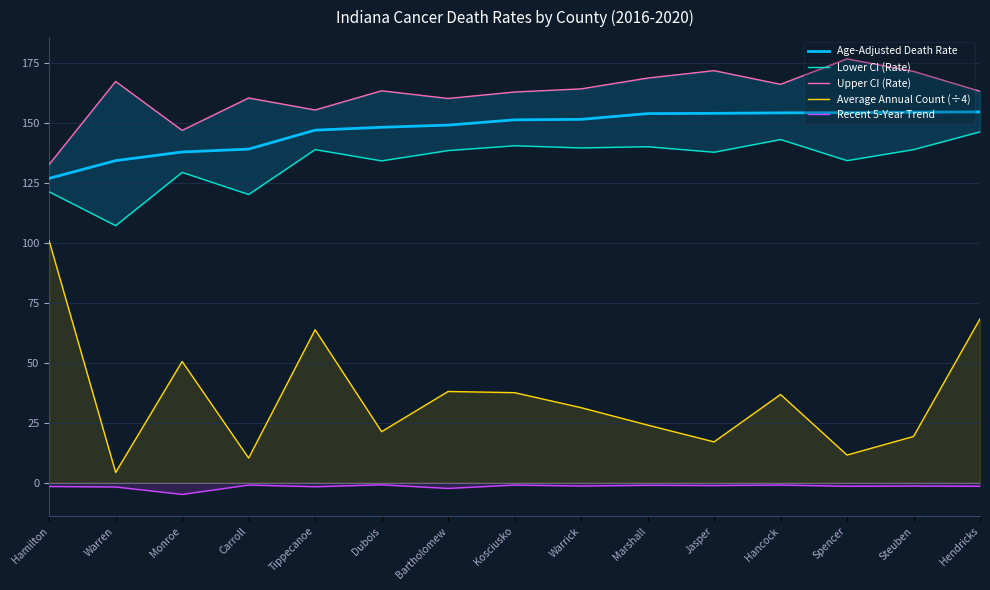

Which series has the largest total across all categories?

Upper CI (Rate)